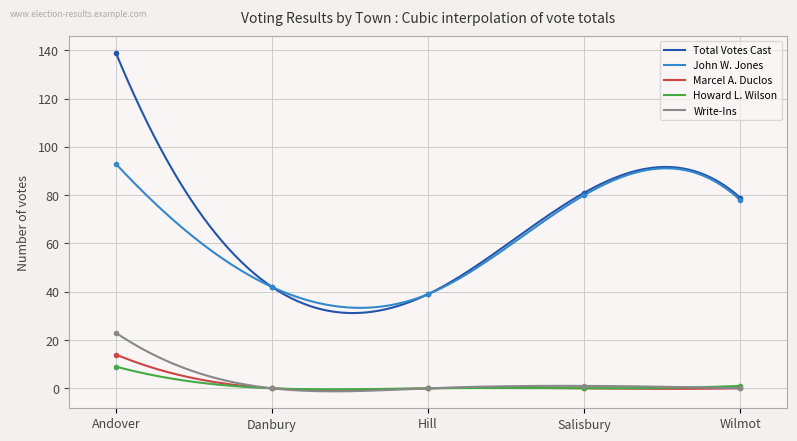

True or false: Marcel A. Duclos and John W. Jones cross at least once.

False